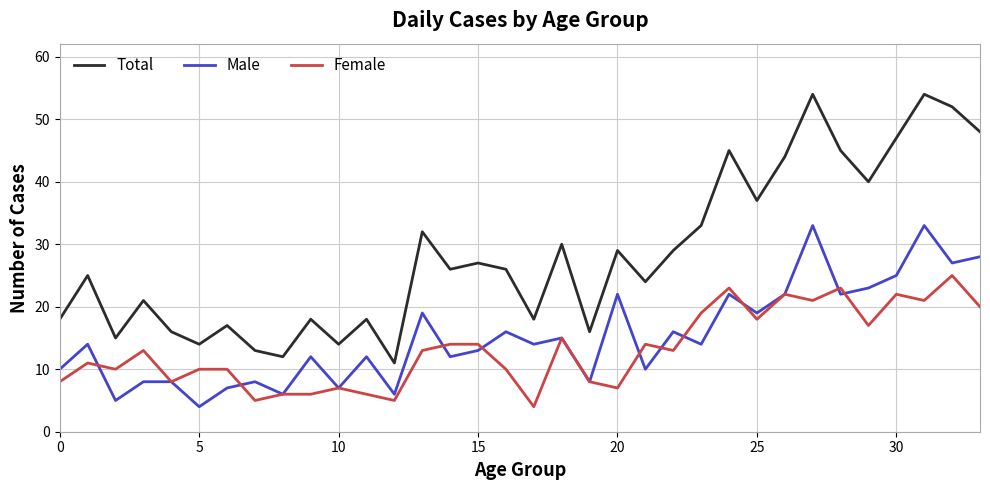

True or false: Total and Female cross at least once.

False